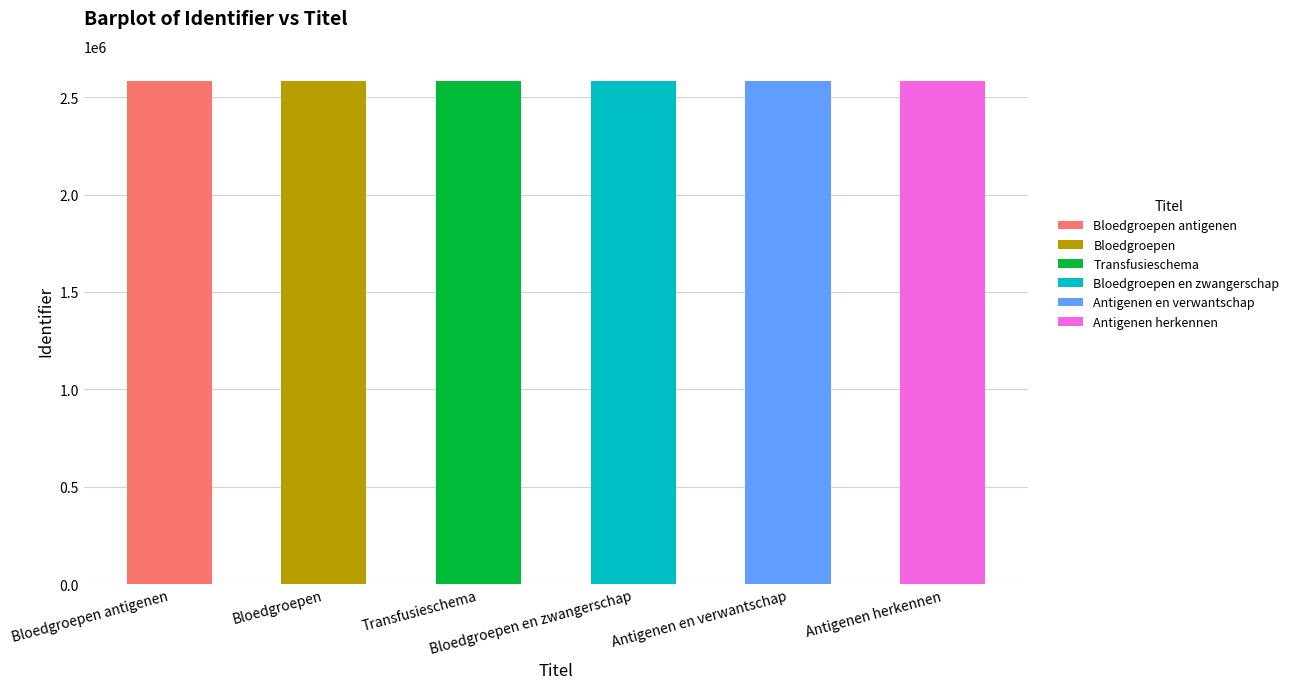

What is the difference between the values at Antigenen herkennen and Transfusieschema?

7